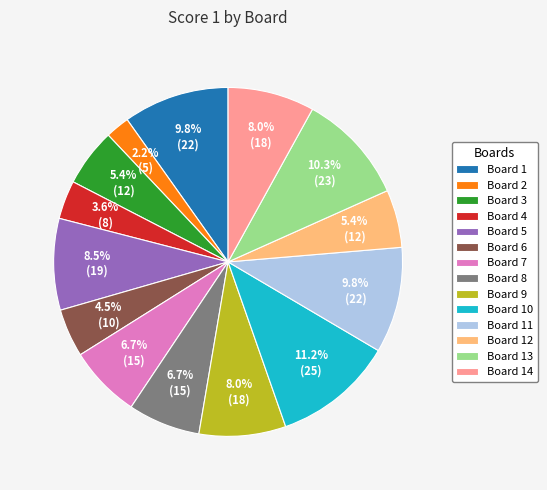

How many slices are in this pie chart?

14